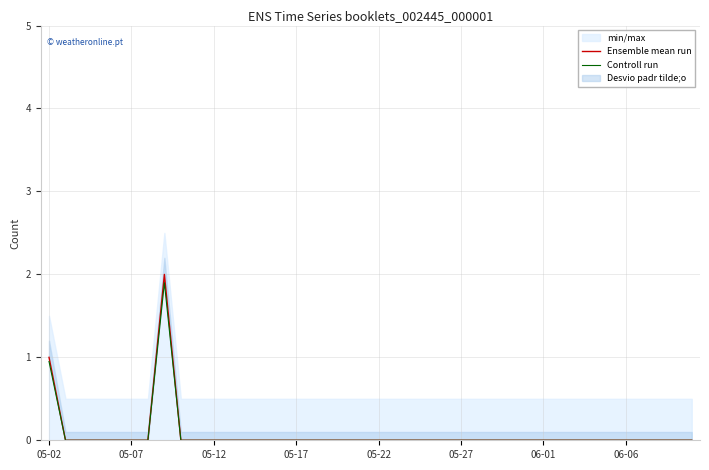

Which category has the lowest value in the Ensemble mean run series?

05-07